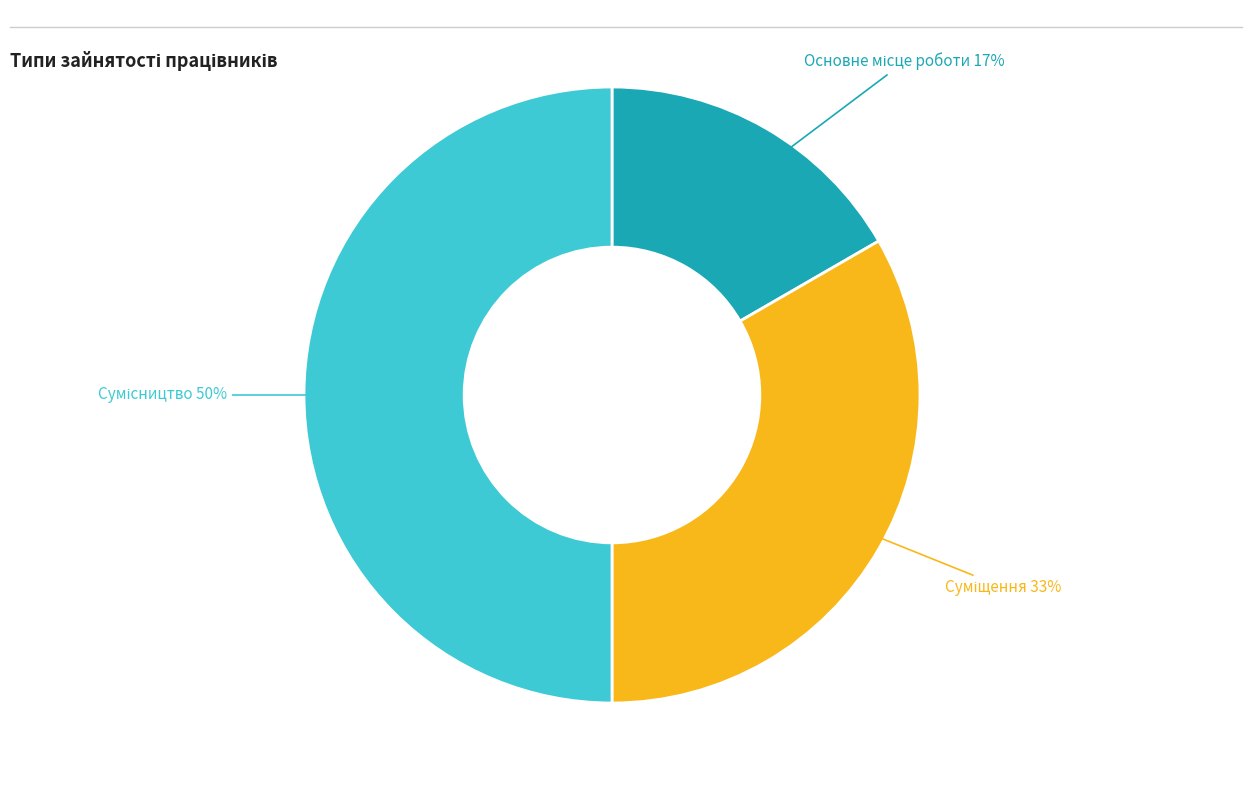

To the nearest percent, what is the difference between the largest and smallest slice percentages?

33%